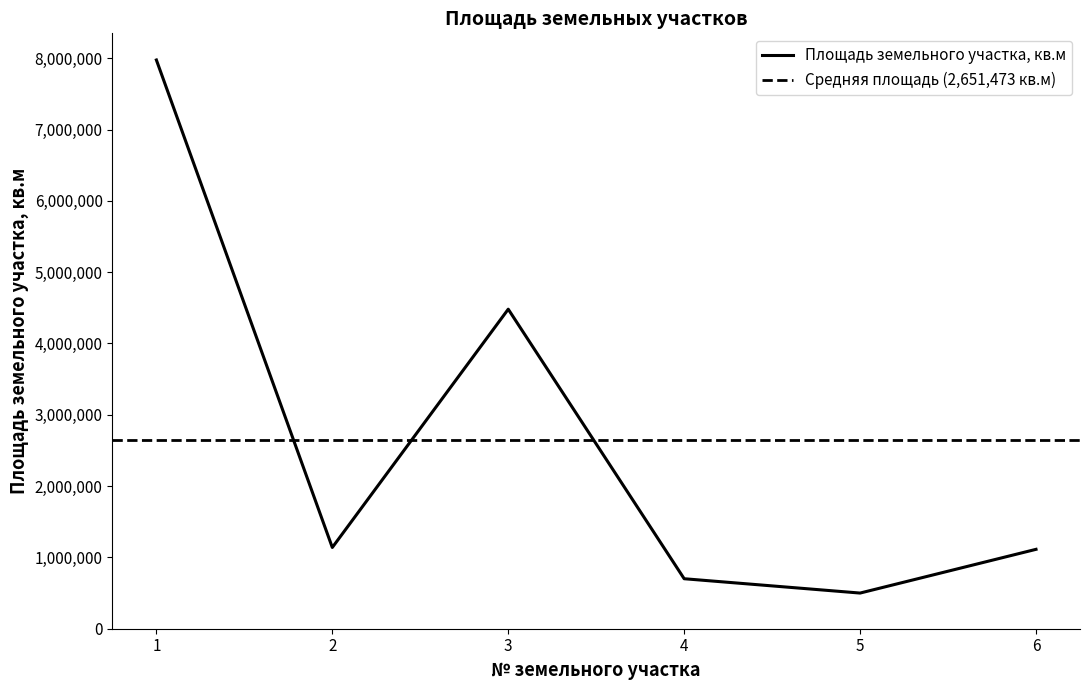

What is the value of the 2nd point from the left?

1139371